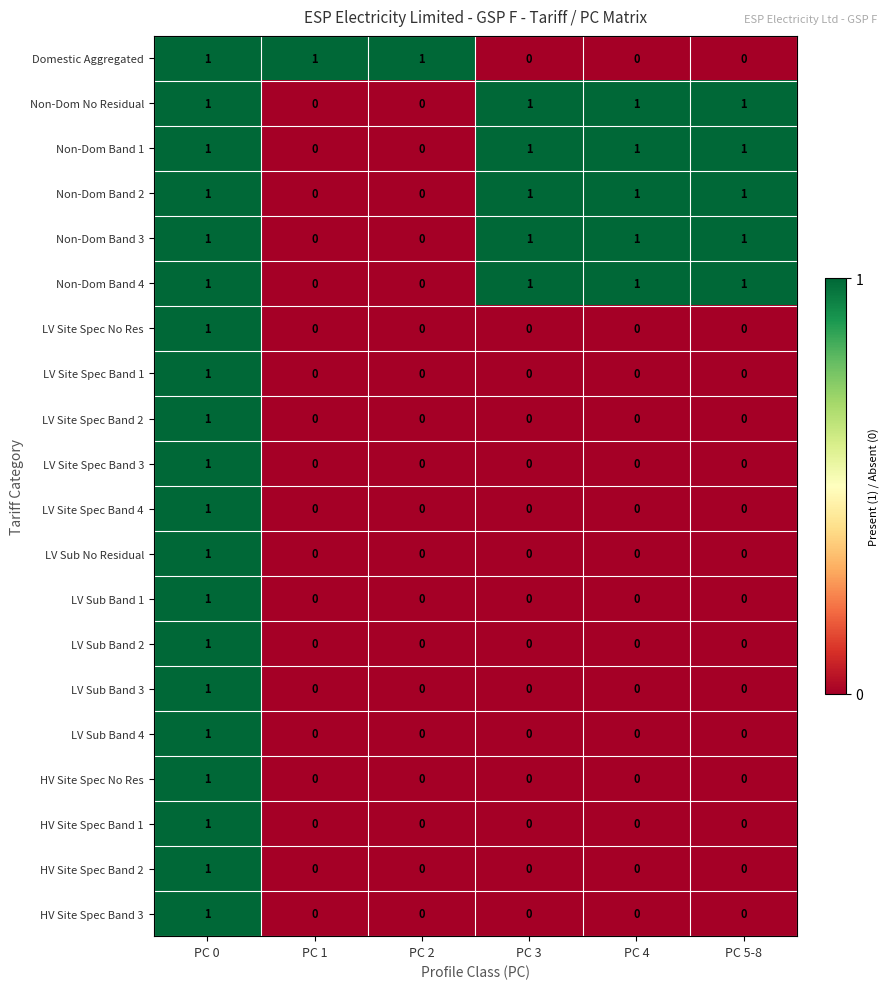

Count the number of data series in this chart.

20